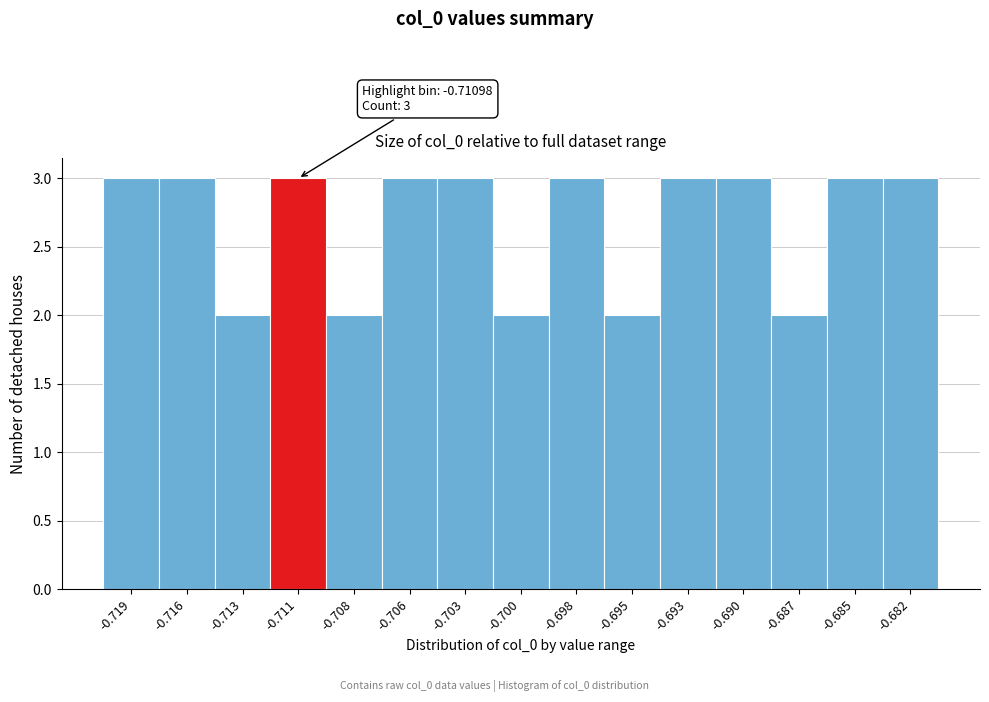

Reading left to right, what are all the values shown in this chart?

3	3	2	3	2	3	3	2	3	2	3	3	2	3	3